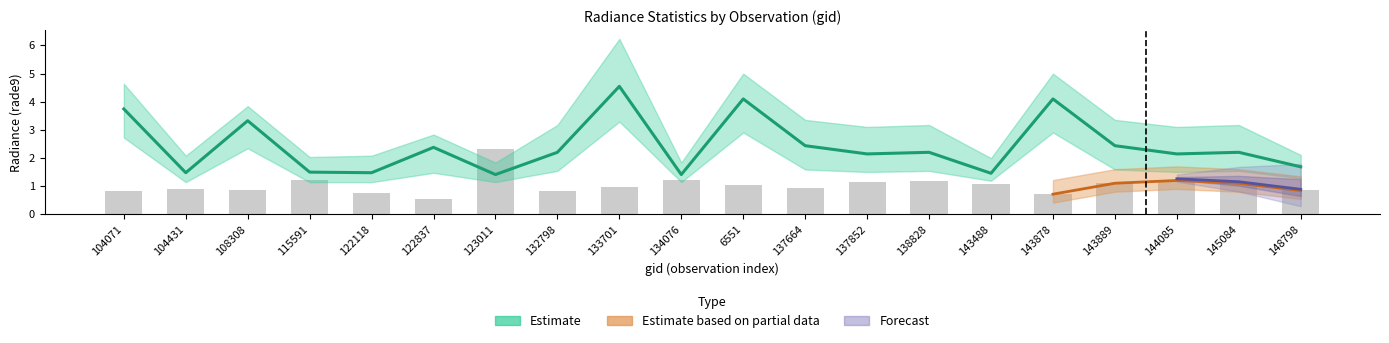

The rade9_bin_mdn series shows 2.8 at 6551. True or false?

False